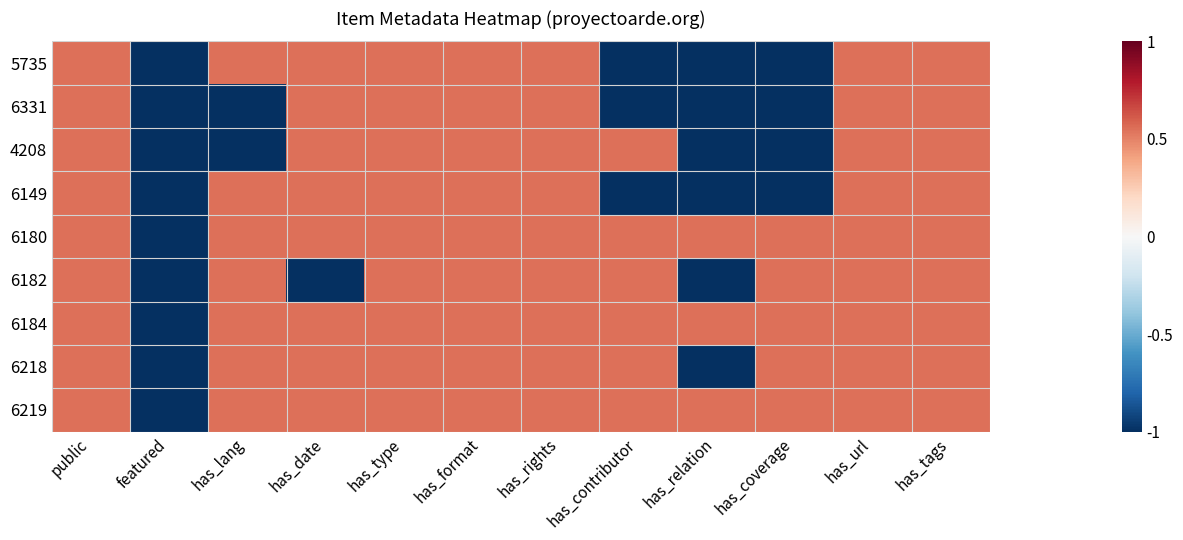

Reading left to right, extract all data points from this chart.

5735: public=0.5	featured=-1.0	has_lang=0.5	has_date=0.5	has_type=0.5	has_format=0.5	has_rights=0.5	has_contributor=-1.0	has_relation=-1.0	has_coverage=-1.0	has_url=0.5	has_tags=0.5
6331: public=0.5	featured=-1.0	has_lang=-1.0	has_date=0.5	has_type=0.5	has_format=0.5	has_rights=0.5	has_contributor=-1.0	has_relation=-1.0	has_coverage=-1.0	has_url=0.5	has_tags=0.5
4208: public=0.5	featured=-1.0	has_lang=-1.0	has_date=0.5	has_type=0.5	has_format=0.5	has_rights=0.5	has_contributor=0.5	has_relation=-1.0	has_coverage=-1.0	has_url=0.5	has_tags=0.5
6149: public=0.5	featured=-1.0	has_lang=0.5	has_date=0.5	has_type=0.5	has_format=0.5	has_rights=0.5	has_contributor=-1.0	has_relation=-1.0	has_coverage=-1.0	has_url=0.5	has_tags=0.5
6180: public=0.5	featured=-1.0	has_lang=0.5	has_date=0.5	has_type=0.5	has_format=0.5	has_rights=0.5	has_contributor=0.5	has_relation=0.5	has_coverage=0.5	has_url=0.5	has_tags=0.5
6182: public=0.5	featured=-1.0	has_lang=0.5	has_date=-1.0	has_type=0.5	has_format=0.5	has_rights=0.5	has_contributor=0.5	has_relation=-1.0	has_coverage=0.5	has_url=0.5	has_tags=0.5
6184: public=0.5	featured=-1.0	has_lang=0.5	has_date=0.5	has_type=0.5	has_format=0.5	has_rights=0.5	has_contributor=0.5	has_relation=0.5	has_coverage=0.5	has_url=0.5	has_tags=0.5
6218: public=0.5	featured=-1.0	has_lang=0.5	has_date=0.5	has_type=0.5	has_format=0.5	has_rights=0.5	has_contributor=0.5	has_relation=-1.0	has_coverage=0.5	has_url=0.5	has_tags=0.5
6219: public=0.5	featured=-1.0	has_lang=0.5	has_date=0.5	has_type=0.5	has_format=0.5	has_rights=0.5	has_contributor=0.5	has_relation=0.5	has_coverage=0.5	has_url=0.5	has_tags=0.5